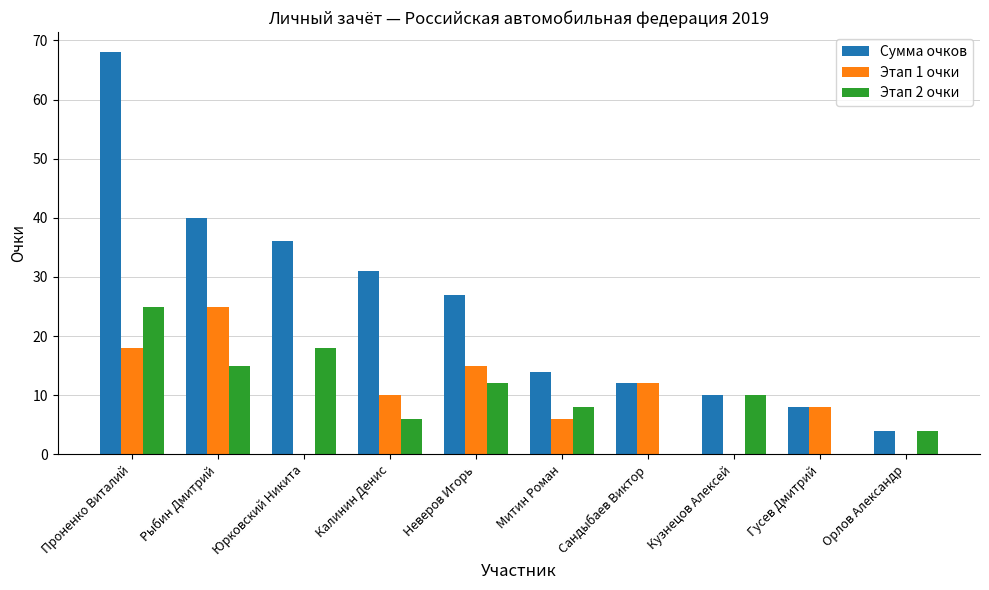

The Этап 1 очки series shows 18 at Проненко Виталий. True or false?

True